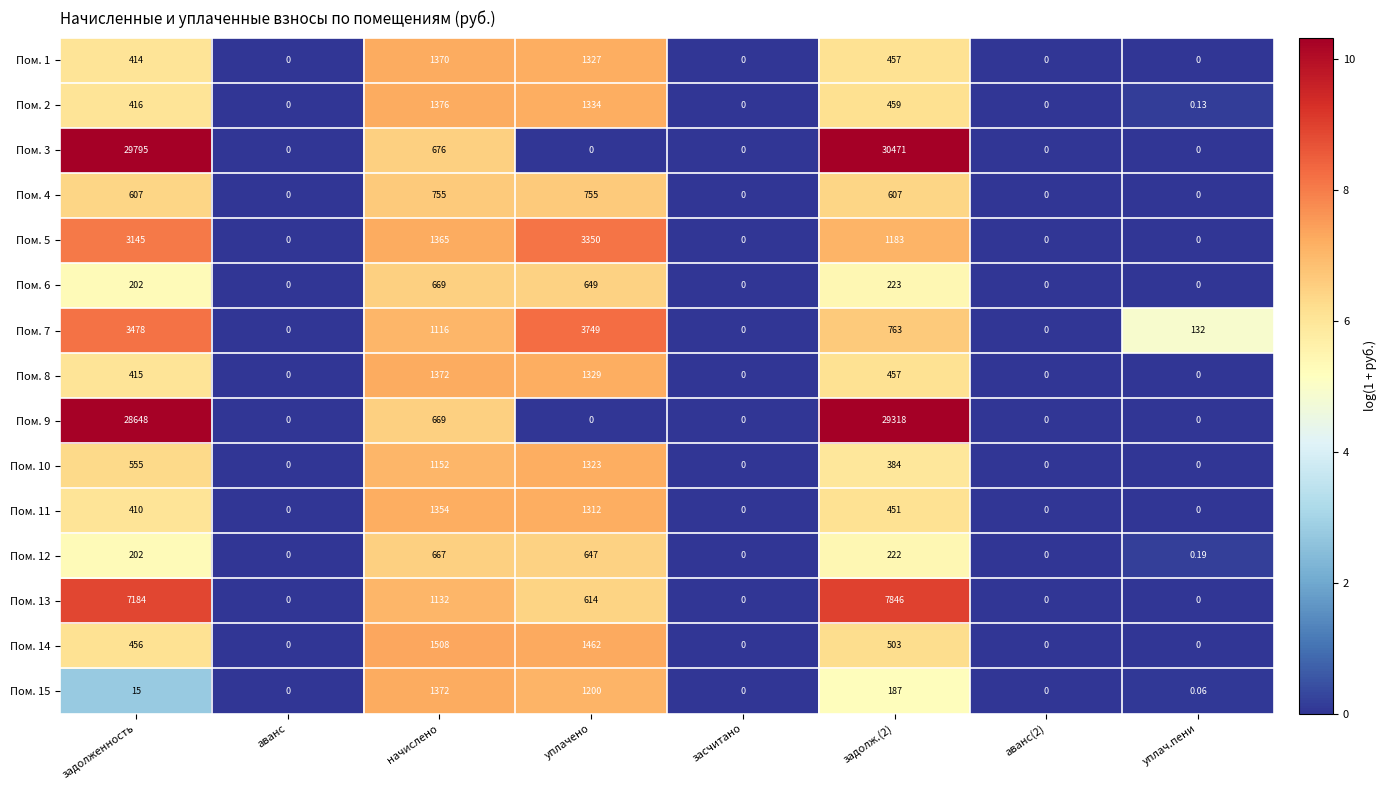

At which category is the sum across all series the highest?

задолженность